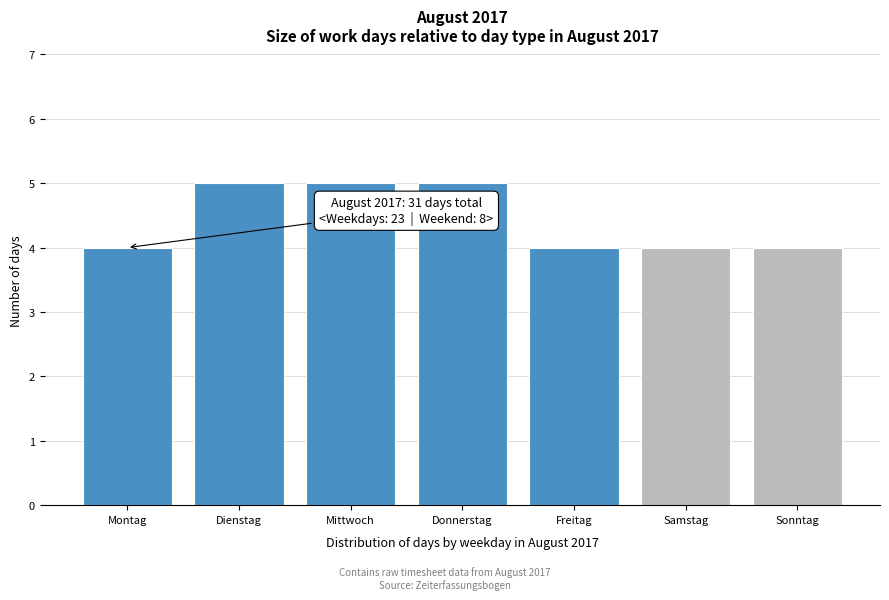

Reading right to left, extract all data points from this chart.

4	4	4	5	5	5	4